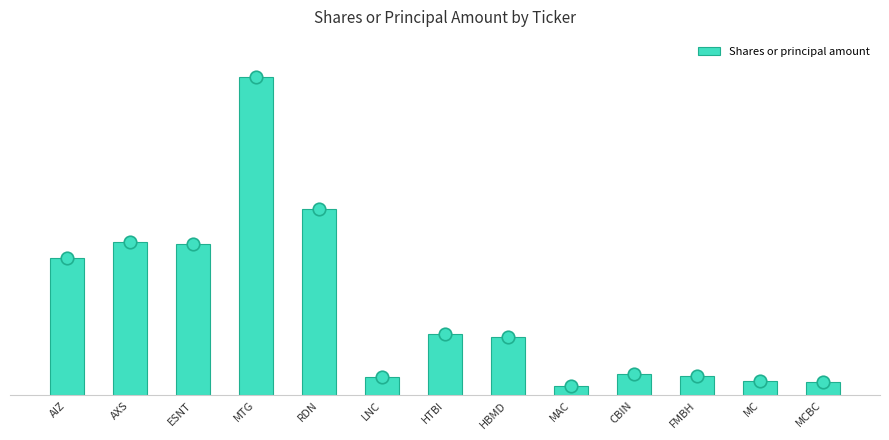

What is the smallest value displayed?

41329